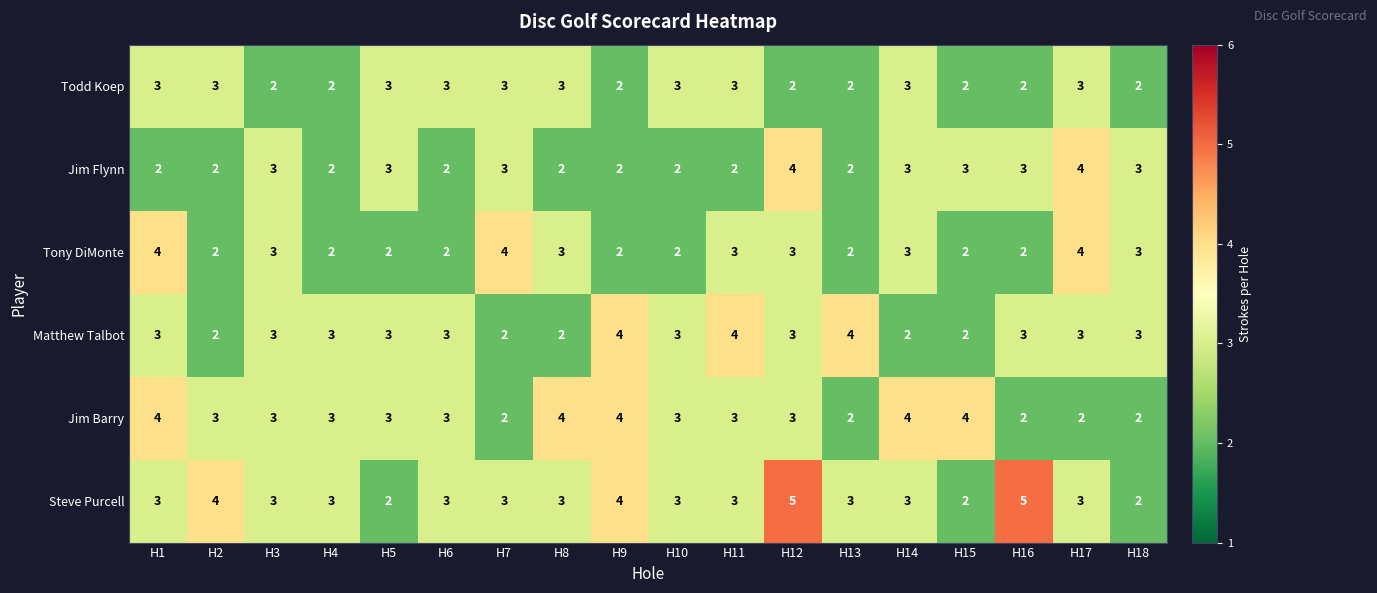

What is the sum of the Tony DiMonte values at H16 and H7?

6